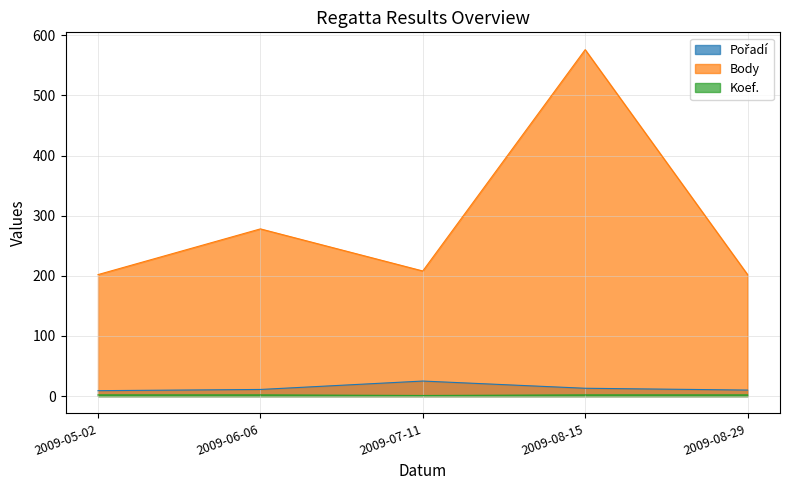

Count the number of categories in the chart.

5